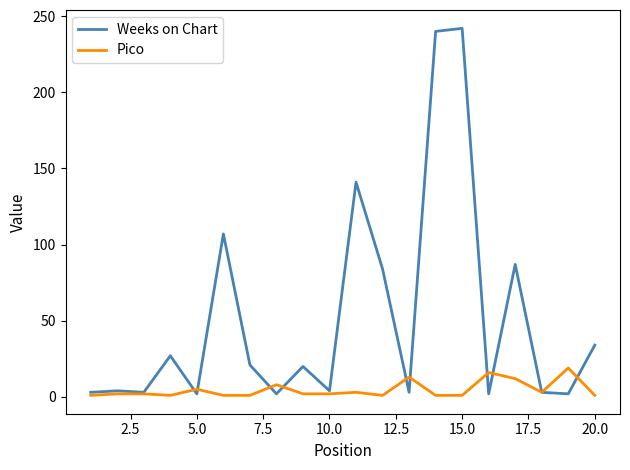

Which series has the largest range (max minus min)?

Weeks on Chart